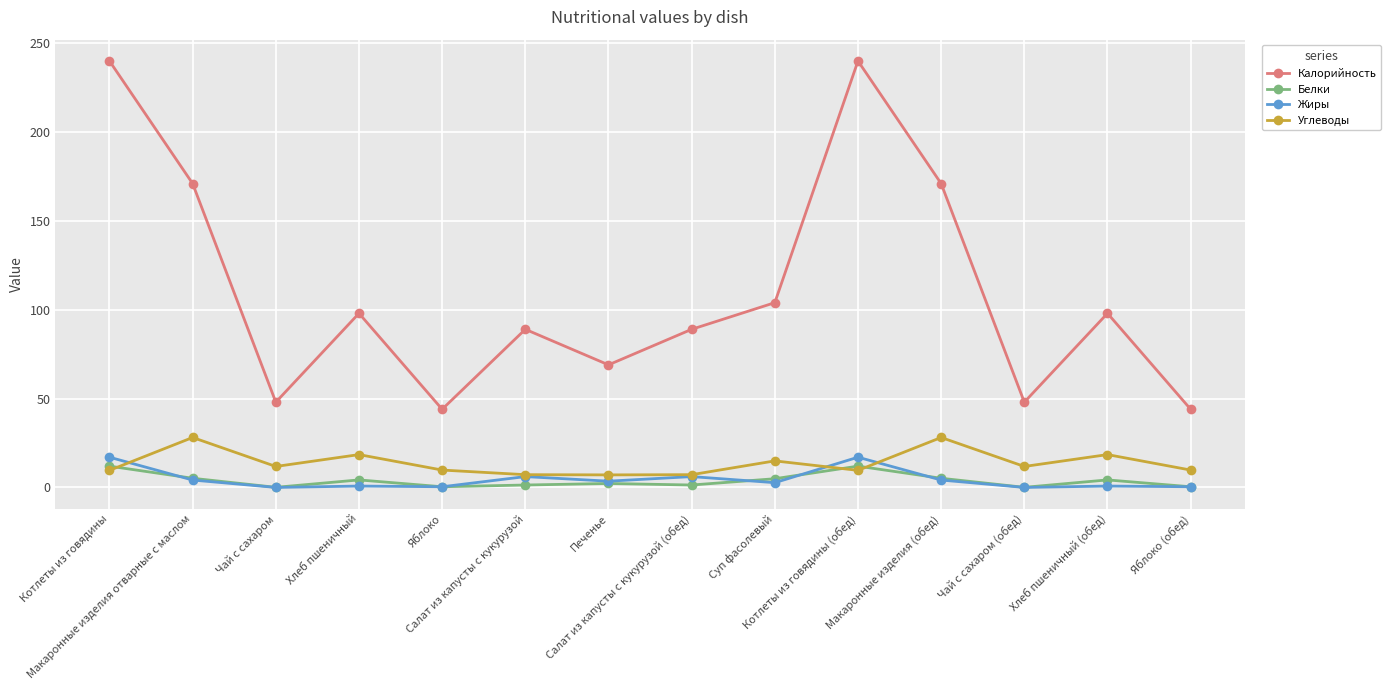

What is the value of the Калорийность point at the 9th from the left?

104.0